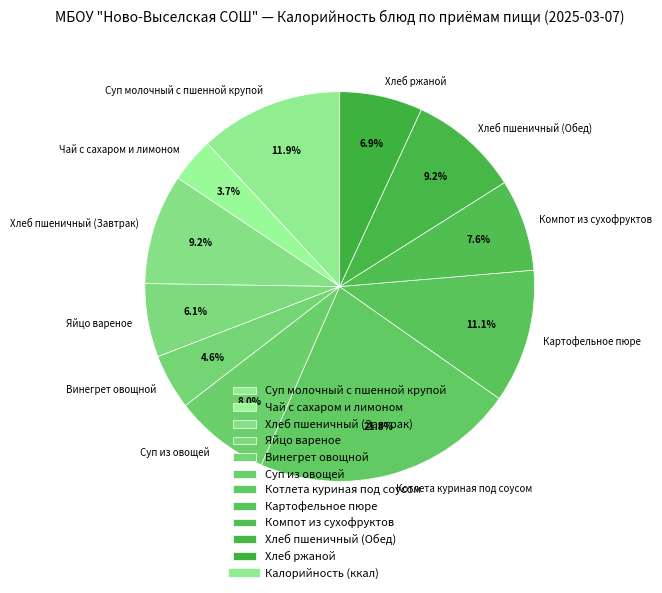

Which category has the biggest portion of the pie?

Котлета куриная под соусом